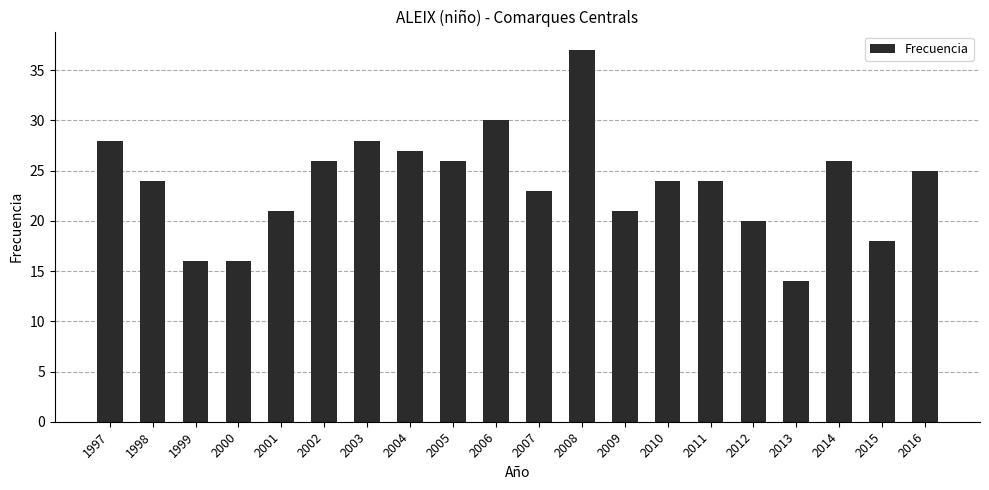

Count the number of data series in this chart.

1